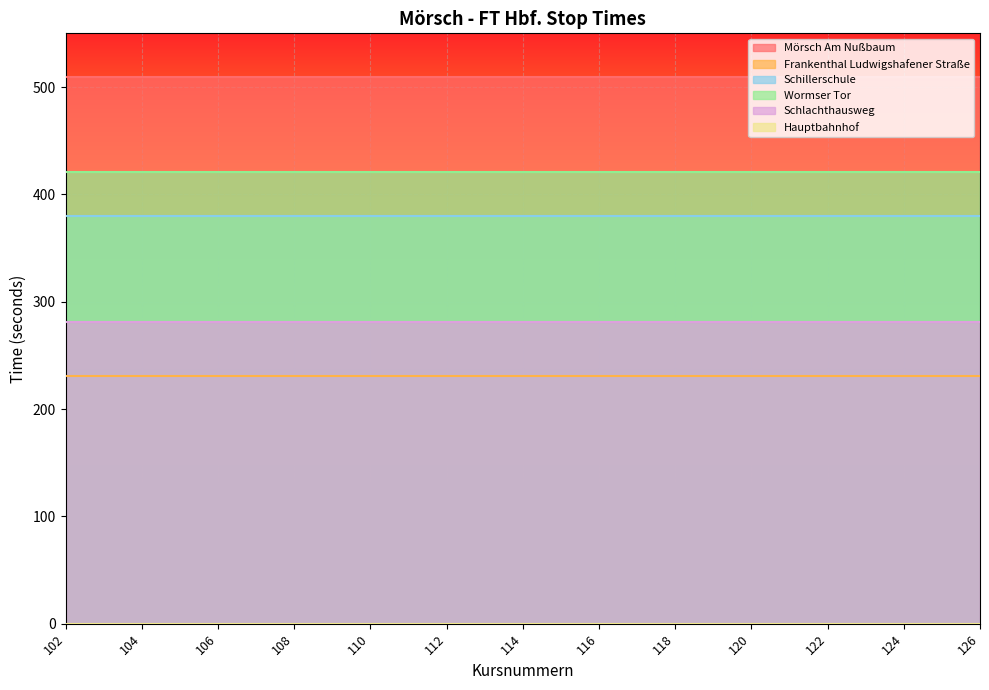

What is the sum of the Schillerschule values at 108 and 120?

760